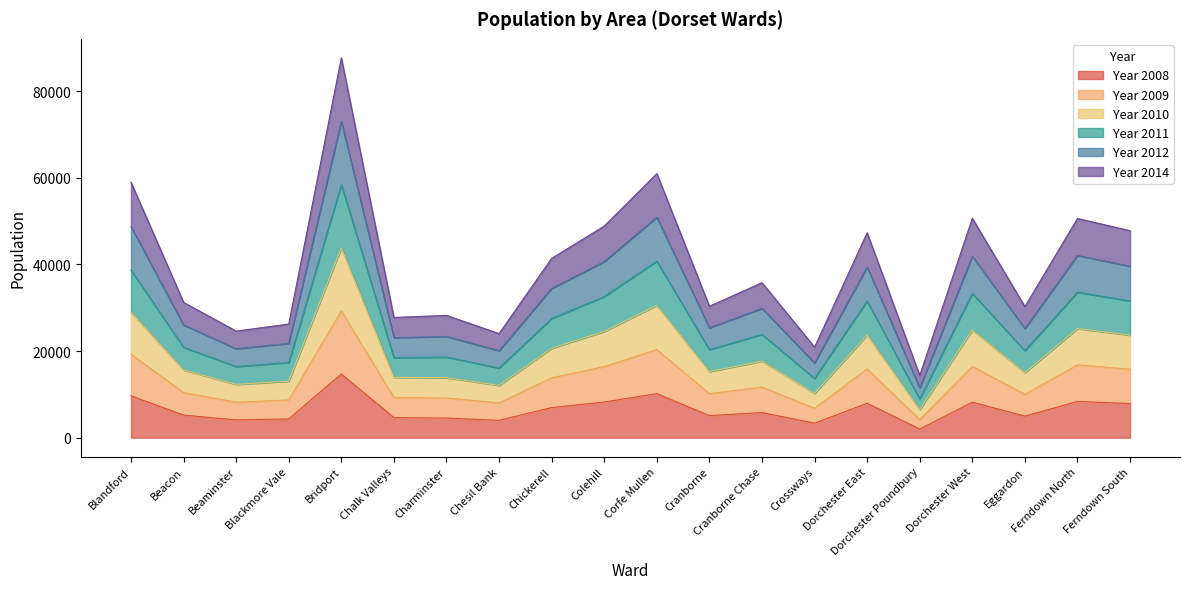

At which category is the sum across all series the highest?

Bridport